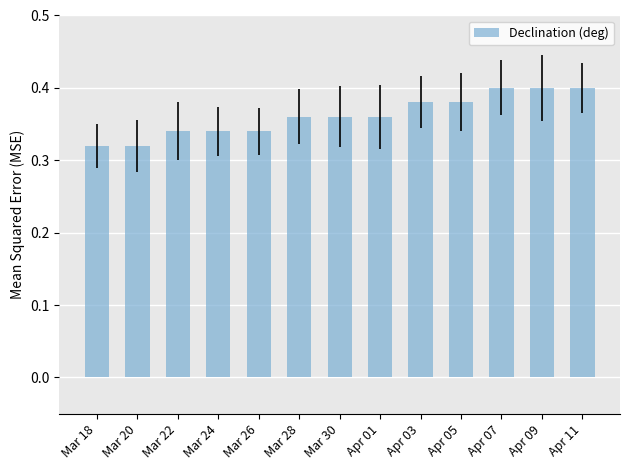

What is the difference between the second highest and minimum values?

0.1